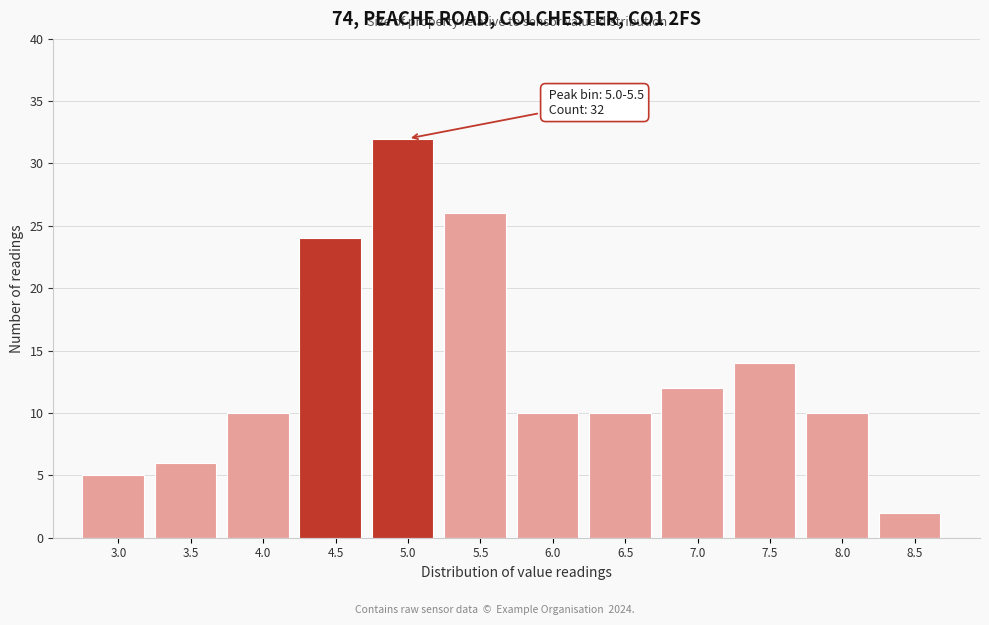

Reading left to right, transcribe all the data shown in this chart.

5	6	10	24	32	26	10	10	12	14	10	2